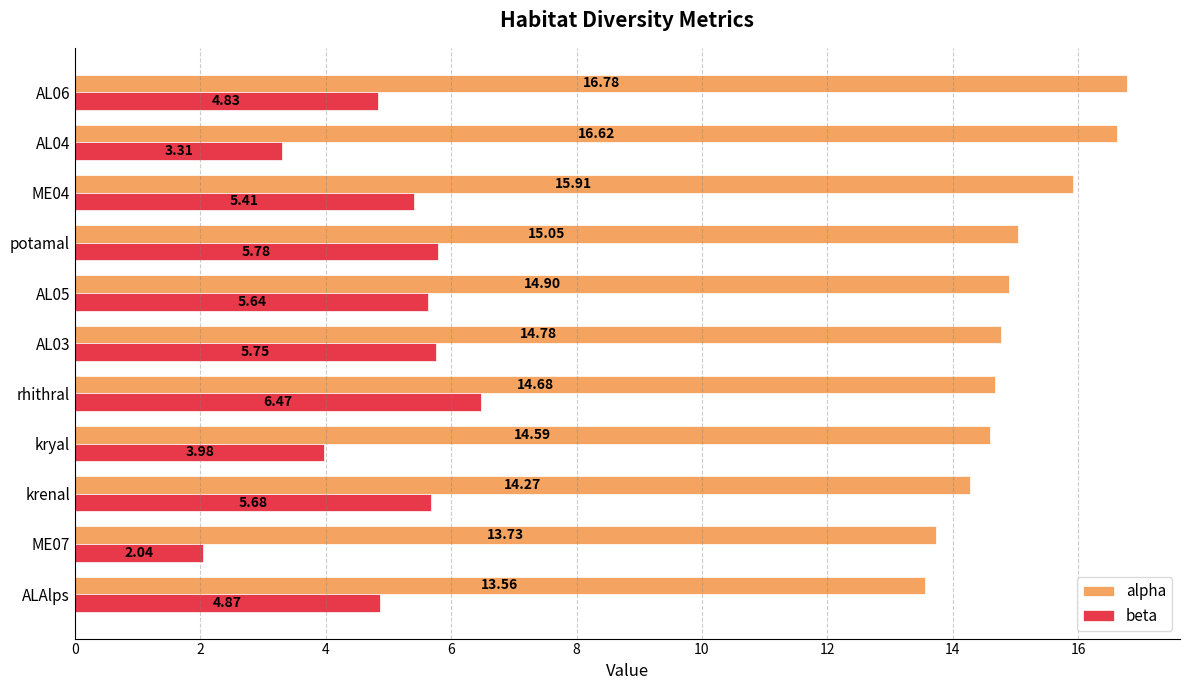

At which label does alpha reach its minimum?

ALAlps